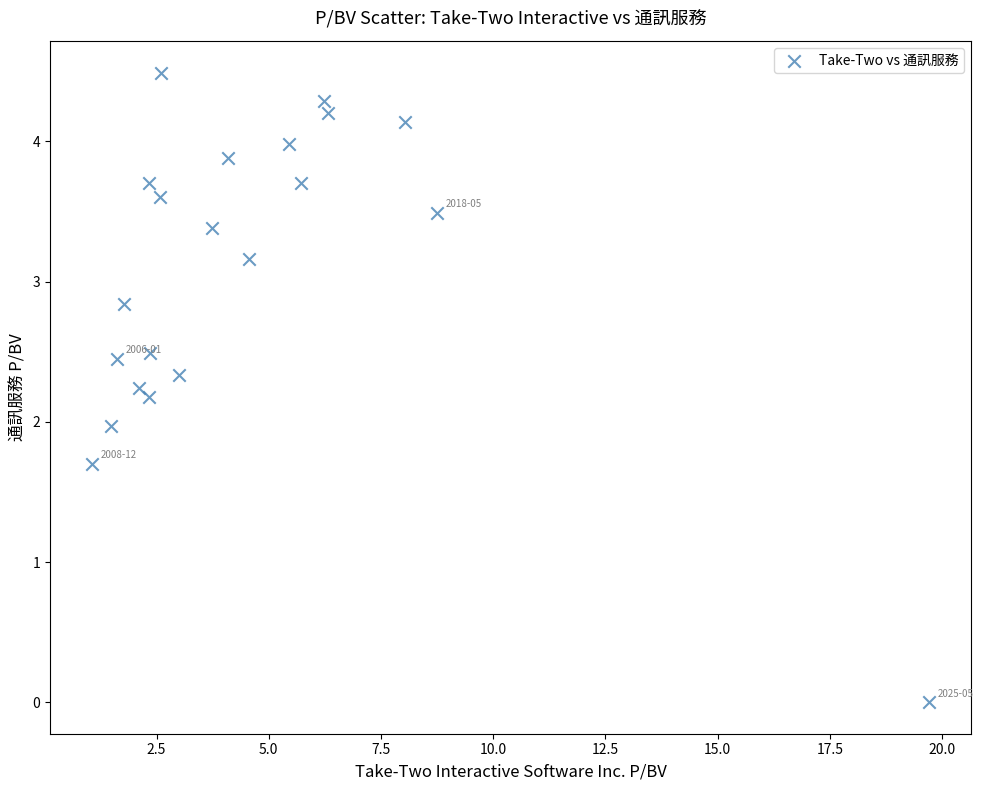

What is the range of X values (max minus min)?

18.7